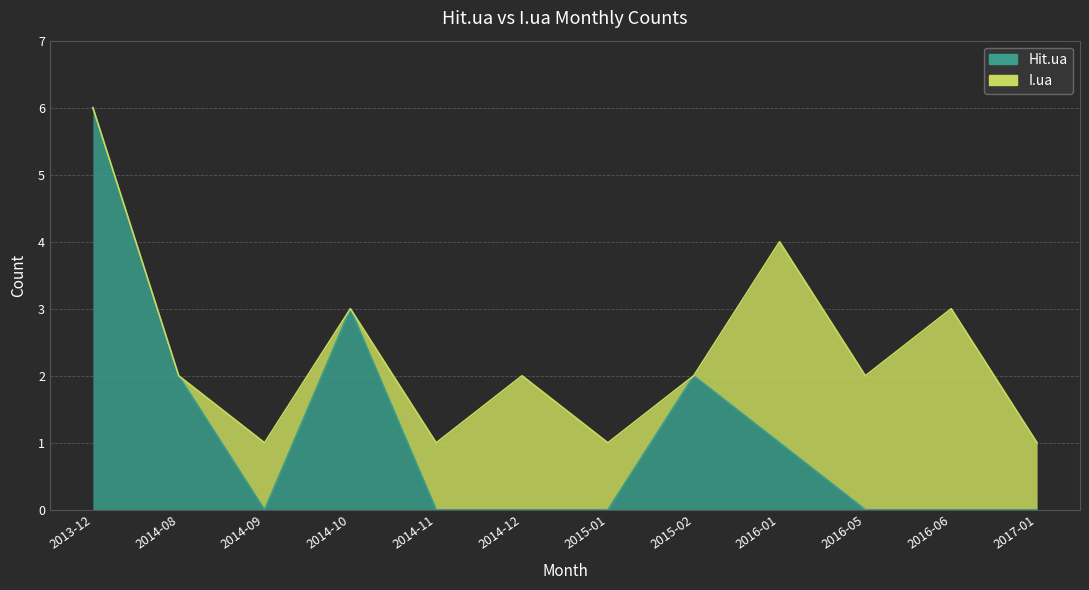

Is it true that the value at 2017-01 is 0?

True